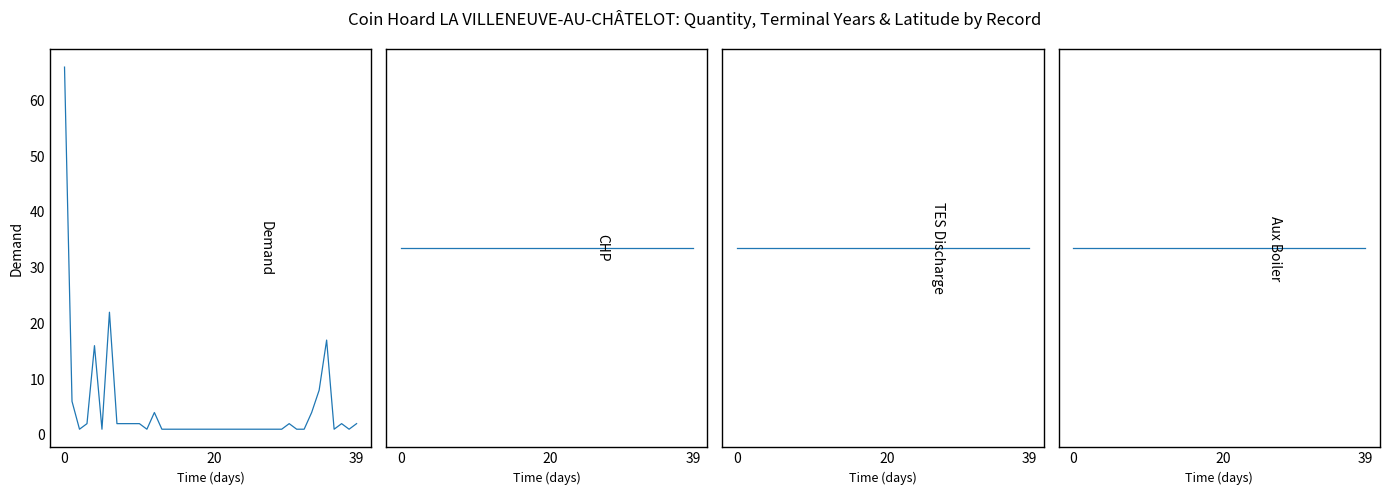

At how many categories does at least one series exceed 24?

40